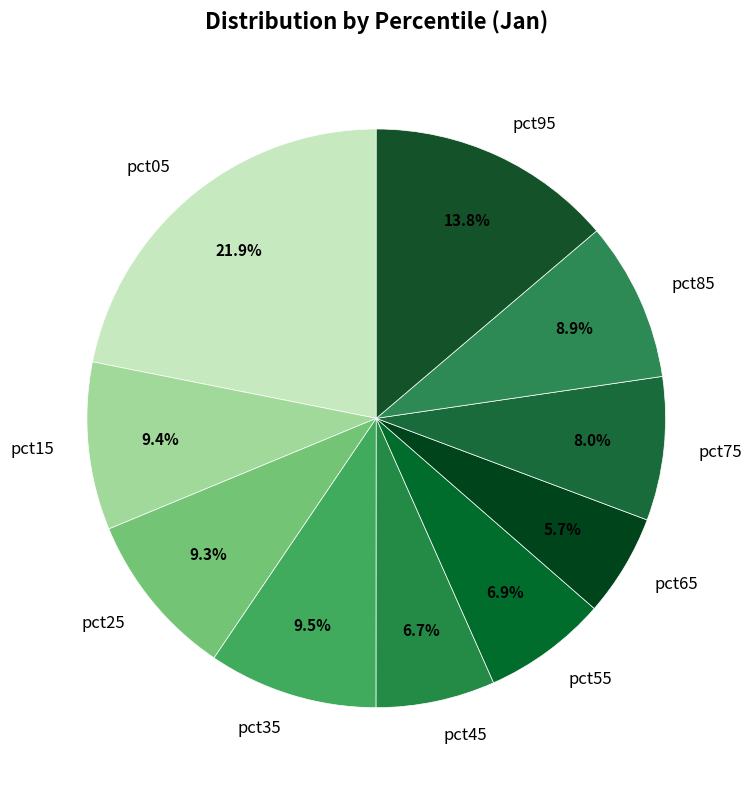

To the nearest percent, what percentage of the pie is pct85?

9%